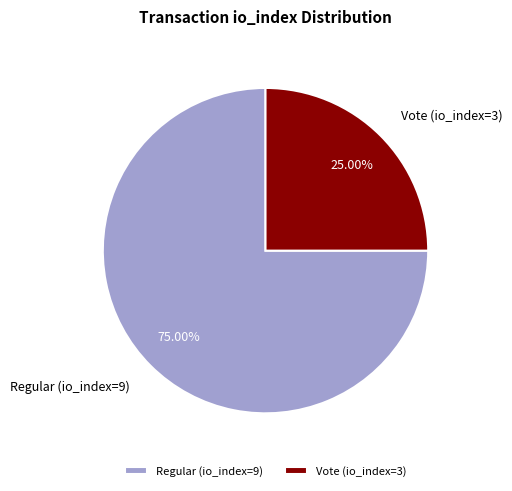

What is the ratio of the value at Vote (io_index=3) to the value at Regular (io_index=9)?

0.3